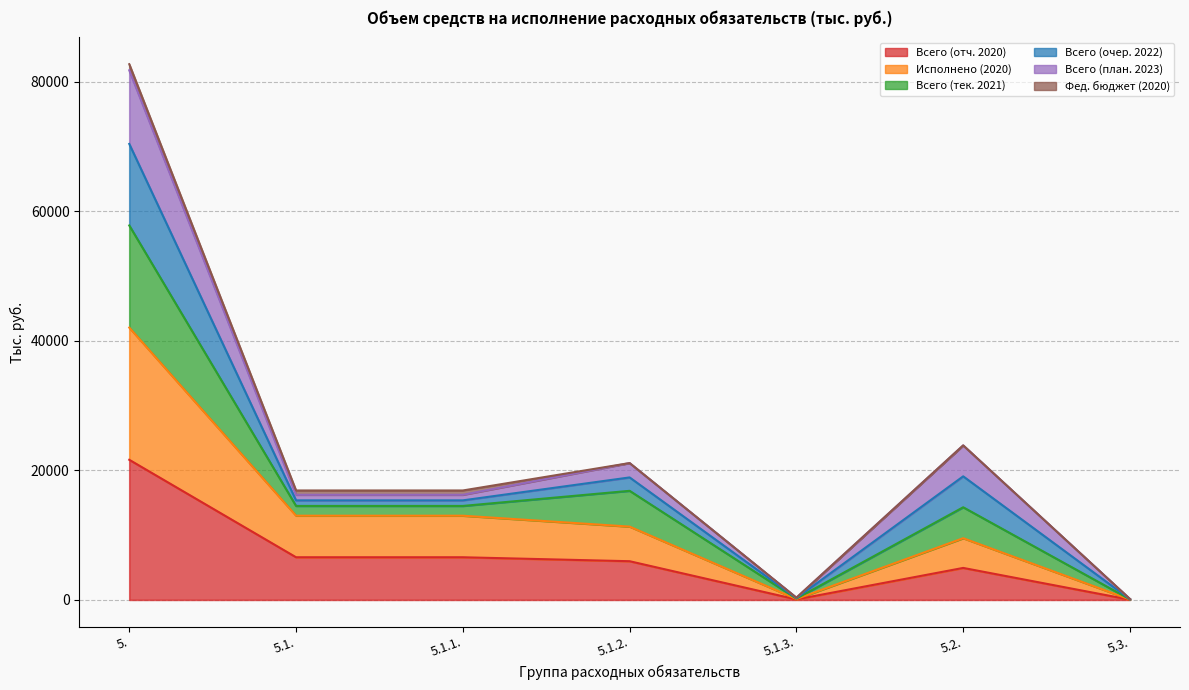

What value does the Всего (отч. 2020) series have at 5.1.1.?

6581.2